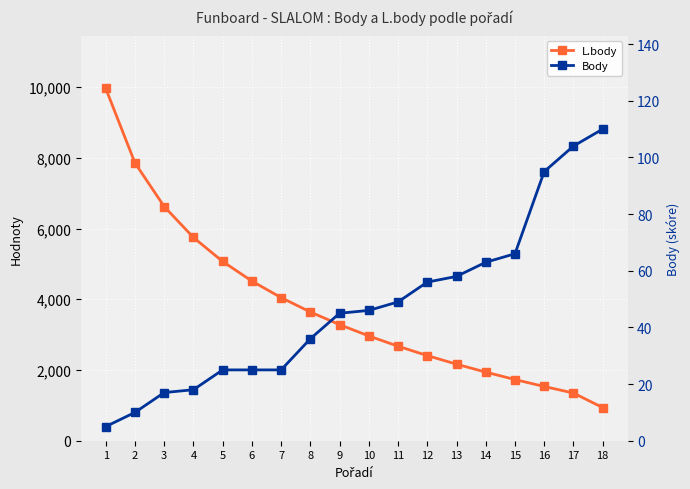

What is the value of the L.body point at the 9th from the left?

3283